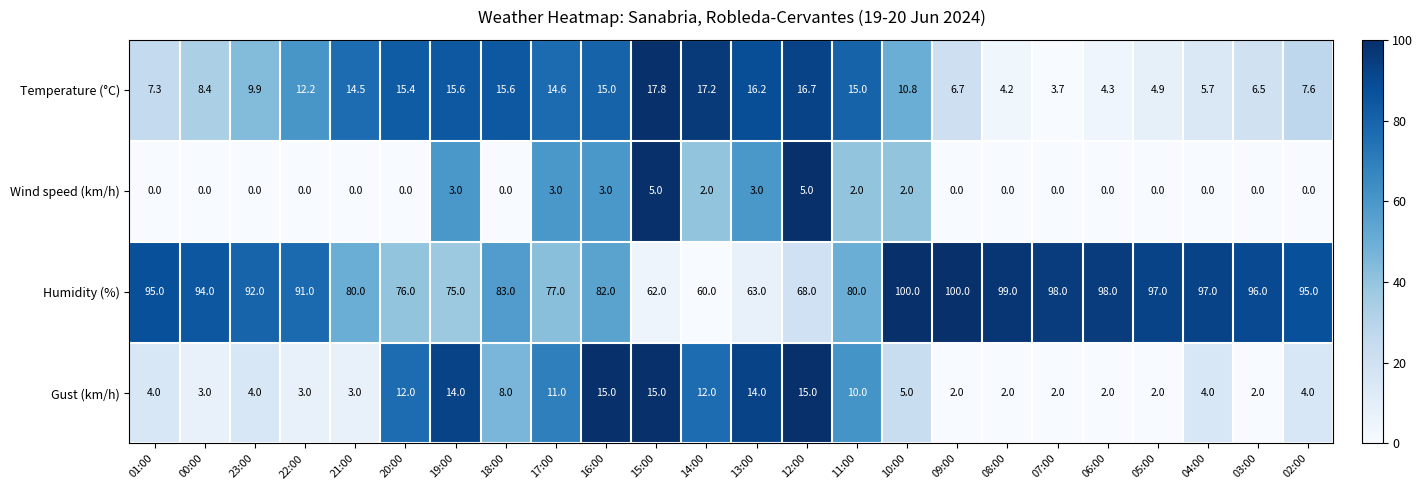

What is the difference between the highest and lowest values at 17:00?

74.0